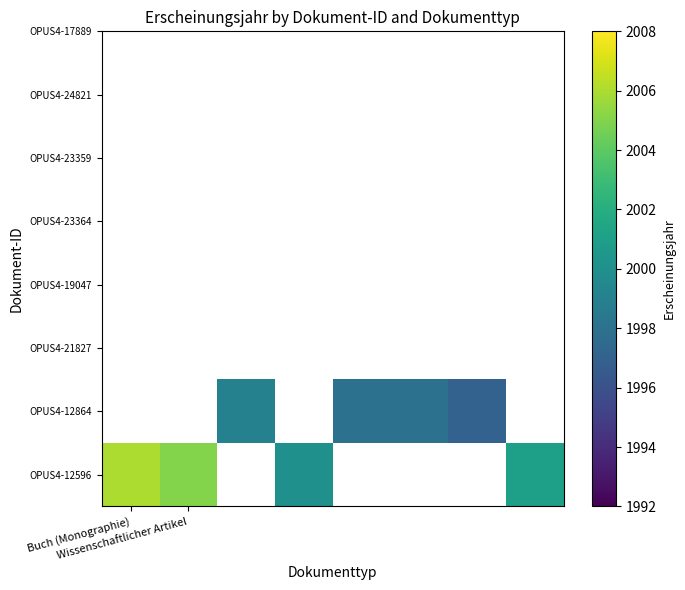

Between 6 and 3, which is larger?

3